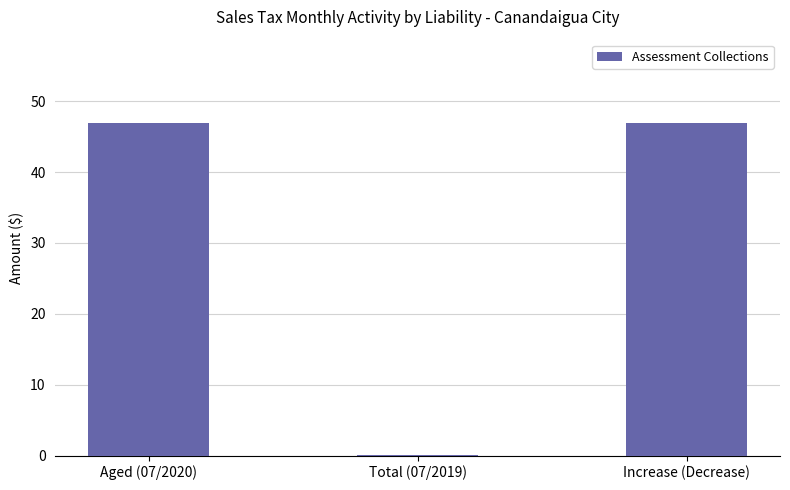

Between Increase (Decrease) and Total (07/2019), which is larger?

Increase (Decrease)